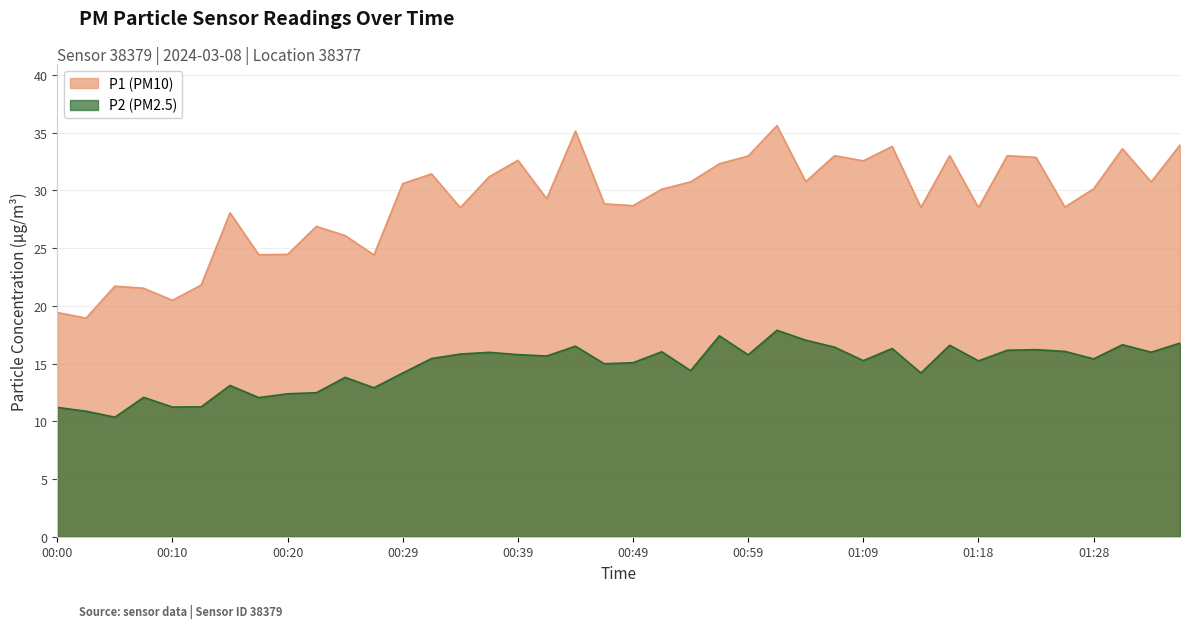

At which label is P2 closest to 14?

00:29